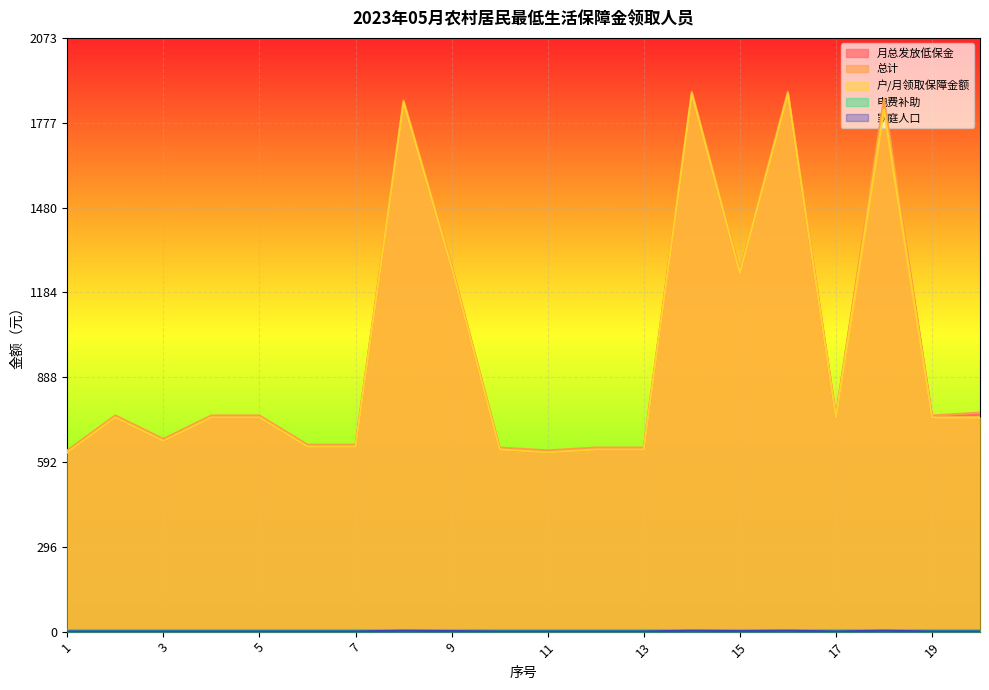

What is the value of the 户/月领取保障金额 point at the 14th from the left?

1878.0